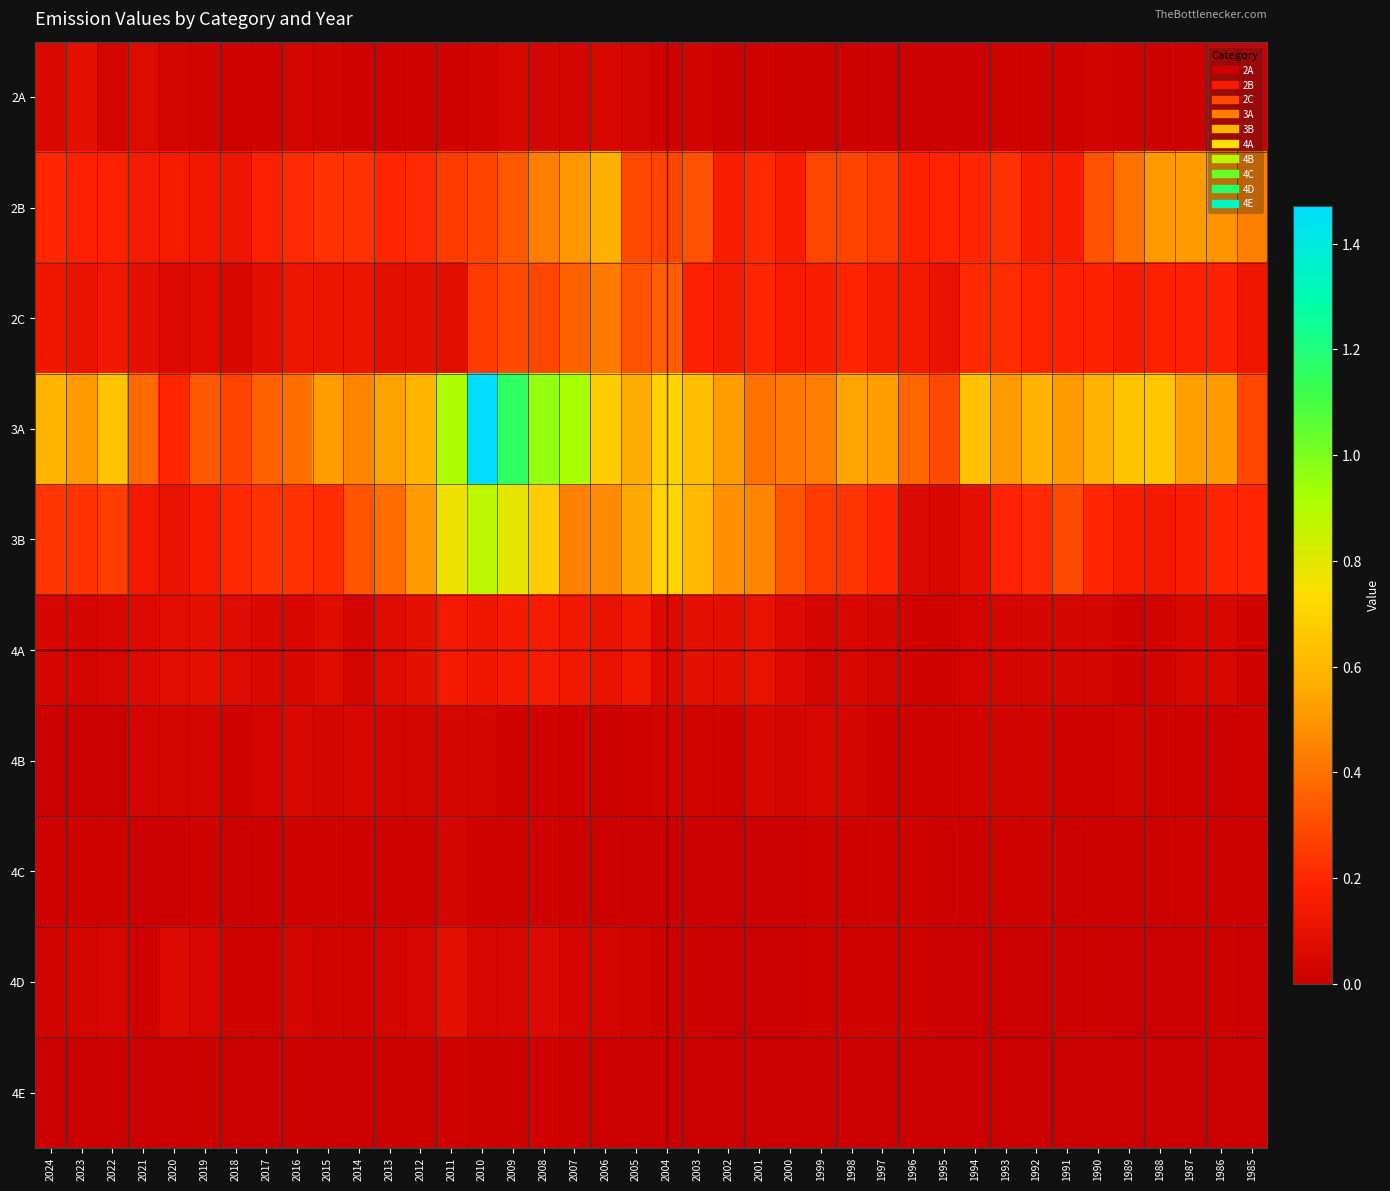

Reading left to right, list all the values displayed in this chart.

2A: 2024=0.1	2023=0.1	2022=0.0	2021=0.1	2020=0.0	2019=0.0	2018=0.0	2017=0.0	2016=0.0	2015=0.0	2014=0.0	2013=0.0	2012=0.0	2011=0.0	2010=0.0	2009=0.1	2008=0.0	2007=0.0	2006=0.0	2005=0.0	2004=0.0	2003=0.0	2002=0.0	2001=0.0	2000=0.0	1999=0.0	1998=0.0	1997=0.0	1996=0.0	1995=0.0	1994=0.0	1993=0.0	1992=0.0	1991=0.0	1990=0.0	1989=0.0	1988=0.0	1987=0.0	1986=0.0	1985=0.0
2B: 2024=0.2	2023=0.2	2022=0.2	2021=0.2	2020=0.1	2019=0.1	2018=0.1	2017=0.2	2016=0.2	2015=0.2	2014=0.2	2013=0.2	2012=0.2	2011=0.3	2010=0.3	2009=0.3	2008=0.4	2007=0.5	2006=0.6	2005=0.3	2004=0.3	2003=0.3	2002=0.2	2001=0.2	2000=0.2	1999=0.3	1998=0.3	1997=0.3	1996=0.2	1995=0.2	1994=0.2	1993=0.2	1992=0.2	1991=0.2	1990=0.3	1989=0.4	1988=0.5	1987=0.5	1986=0.5	1985=0.4
2C: 2024=0.1	2023=0.1	2022=0.1	2021=0.1	2020=0.1	2019=0.1	2018=0.0	2017=0.1	2016=0.1	2015=0.1	2014=0.1	2013=0.1	2012=0.1	2011=0.1	2010=0.3	2009=0.3	2008=0.3	2007=0.4	2006=0.4	2005=0.3	2004=0.3	2003=0.2	2002=0.1	2001=0.2	2000=0.2	1999=0.2	1998=0.2	1997=0.2	1996=0.1	1995=0.1	1994=0.2	1993=0.2	1992=0.2	1991=0.2	1990=0.2	1989=0.2	1988=0.2	1987=0.2	1986=0.2	1985=0.1
3A: 2024=0.6	2023=0.5	2022=0.6	2021=0.4	2020=0.2	2019=0.3	2018=0.3	2017=0.4	2016=0.4	2015=0.5	2014=0.4	2013=0.5	2012=0.6	2011=0.9	2010=1.5	2009=1.2	2008=1.0	2007=0.9	2006=0.7	2005=0.6	2004=0.7	2003=0.6	2002=0.5	2001=0.4	2000=0.4	1999=0.4	1998=0.5	1997=0.5	1996=0.4	1995=0.3	1994=0.6	1993=0.5	1992=0.6	1991=0.5	1990=0.6	1989=0.6	1988=0.7	1987=0.5	1986=0.5	1985=0.3
3B: 2024=0.2	2023=0.2	2022=0.3	2021=0.1	2020=0.1	2019=0.2	2018=0.2	2017=0.2	2016=0.2	2015=0.2	2014=0.3	2013=0.4	2012=0.5	2011=0.8	2010=0.9	2009=0.8	2008=0.7	2007=0.4	2006=0.5	2005=0.6	2004=0.7	2003=0.6	2002=0.5	2001=0.5	2000=0.3	1999=0.3	1998=0.2	1997=0.2	1996=0.1	1995=0.0	1994=0.1	1993=0.2	1992=0.2	1991=0.3	1990=0.2	1989=0.2	1988=0.1	1987=0.2	1986=0.2	1985=0.2
4A: 2024=0.0	2023=0.0	2022=0.0	2021=0.1	2020=0.1	2019=0.1	2018=0.1	2017=0.1	2016=0.0	2015=0.1	2014=0.0	2013=0.1	2012=0.1	2011=0.1	2010=0.1	2009=0.1	2008=0.2	2007=0.1	2006=0.1	2005=0.1	2004=0.1	2003=0.1	2002=0.1	2001=0.1	2000=0.1	1999=0.0	1998=0.0	1997=0.0	1996=0.0	1995=0.0	1994=0.0	1993=0.0	1992=0.0	1991=0.0	1990=0.0	1989=0.0	1988=0.0	1987=0.1	1986=0.0	1985=0.0
4B: 2024=0.0	2023=0.0	2022=0.0	2021=0.0	2020=0.0	2019=0.0	2018=0.0	2017=0.0	2016=0.1	2015=0.0	2014=0.0	2013=0.0	2012=0.0	2011=0.0	2010=0.0	2009=0.0	2008=0.0	2007=0.0	2006=0.0	2005=0.0	2004=0.0	2003=0.0	2002=0.0	2001=0.0	2000=0.0	1999=0.0	1998=0.0	1997=0.0	1996=0.0	1995=0.0	1994=0.0	1993=0.0	1992=0.0	1991=0.0	1990=0.0	1989=0.0	1988=0.0	1987=0.0	1986=0.0	1985=0.0
4C: 2024=0.0	2023=0.0	2022=0.0	2021=0.0	2020=0.0	2019=0.0	2018=0.0	2017=0.0	2016=0.0	2015=0.0	2014=0.0	2013=0.0	2012=0.0	2011=0.0	2010=0.0	2009=0.0	2008=0.0	2007=0.0	2006=0.0	2005=0.0	2004=0.0	2003=0.0	2002=0.0	2001=0.0	2000=0.0	1999=0.0	1998=0.0	1997=0.0	1996=0.0	1995=0.0	1994=0.0	1993=0.0	1992=0.0	1991=0.0	1990=0.0	1989=0.0	1988=0.0	1987=0.0	1986=0.0	1985=0.0
4D: 2024=0.0	2023=0.0	2022=0.0	2021=0.0	2020=0.1	2019=0.0	2018=0.0	2017=0.0	2016=0.0	2015=0.0	2014=0.0	2013=0.0	2012=0.0	2011=0.1	2010=0.0	2009=0.0	2008=0.1	2007=0.0	2006=0.0	2005=0.0	2004=0.0	2003=0.0	2002=0.0	2001=0.0	2000=0.0	1999=0.0	1998=0.0	1997=0.0	1996=0.0	1995=0.0	1994=0.0	1993=0.0	1992=0.0	1991=0.0	1990=0.0	1989=0.0	1988=0.0	1987=0.0	1986=0.0	1985=0.0
4E: 2024=0.0	2023=0.0	2022=0.0	2021=0.0	2020=0.0	2019=0.0	2018=0.0	2017=0.0	2016=0.0	2015=0.0	2014=0.0	2013=0.0	2012=0.0	2011=0.0	2010=0.0	2009=0.0	2008=0.0	2007=0.0	2006=0.0	2005=0.0	2004=0.0	2003=0.0	2002=0.0	2001=0.0	2000=0.0	1999=0.0	1998=0.0	1997=0.0	1996=0.0	1995=0.0	1994=0.0	1993=0.0	1992=0.0	1991=0.0	1990=0.0	1989=0.0	1988=0.0	1987=0.0	1986=0.0	1985=0.0